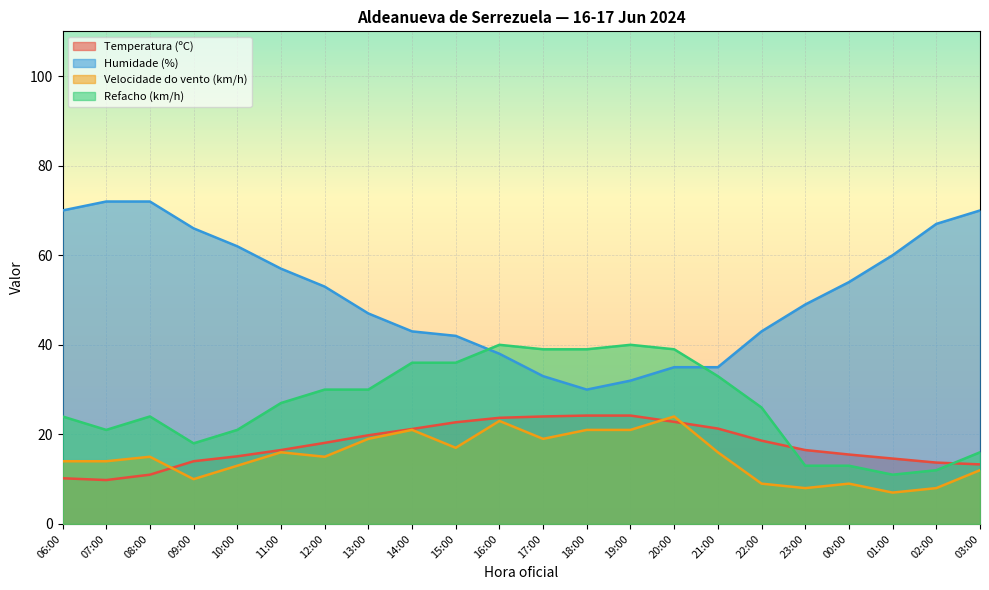

Reading left to right, list all the values displayed in this chart.

Temperatura (ºC): 10.2	9.8	11.0	14.0	15.1	16.5	18.1	19.8	21.2	22.7	23.7	24.0	24.2	24.2	22.8	21.3	18.6	16.5	15.5	14.6	13.7	13.3
Humidade (%): 70.0	72.0	72.0	66.0	62.0	57.0	53.0	47.0	43.0	42.0	38.0	33.0	30.0	32.0	35.0	35.0	43.0	49.0	54.0	60.0	67.0	70.0
Velocidade do vento (km/h): 14.0	14.0	15.0	10.0	13.0	16.0	15.0	19.0	21.0	17.0	23.0	19.0	21.0	21.0	24.0	16.0	9.0	8.0	9.0	7.0	8.0	12.0
Refacho (km/h): 24.0	21.0	24.0	18.0	21.0	27.0	30.0	30.0	36.0	36.0	40.0	39.0	39.0	40.0	39.0	33.0	26.0	13.0	13.0	11.0	12.0	16.0